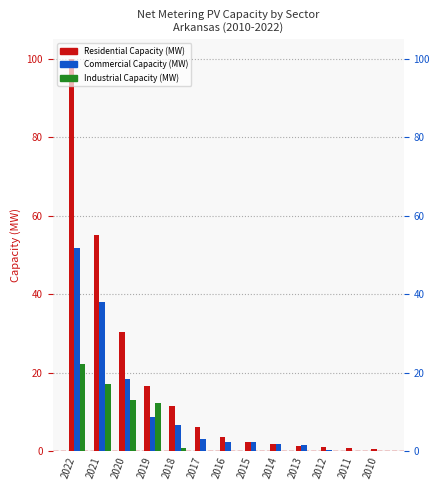

What is the difference between the highest and lowest values at 2015?

2.4